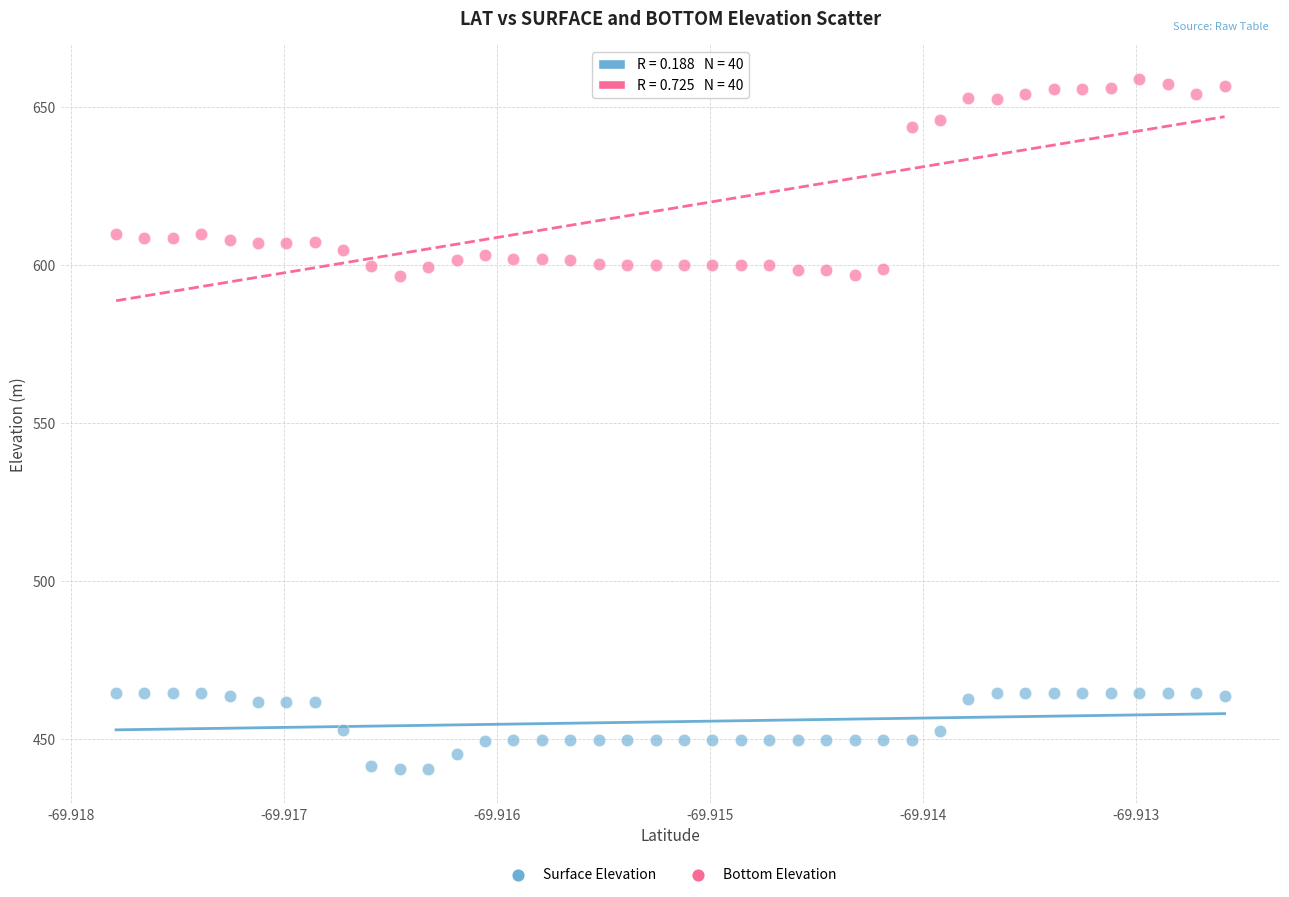

Which series contains the lowest Y value?

Surface Elevation